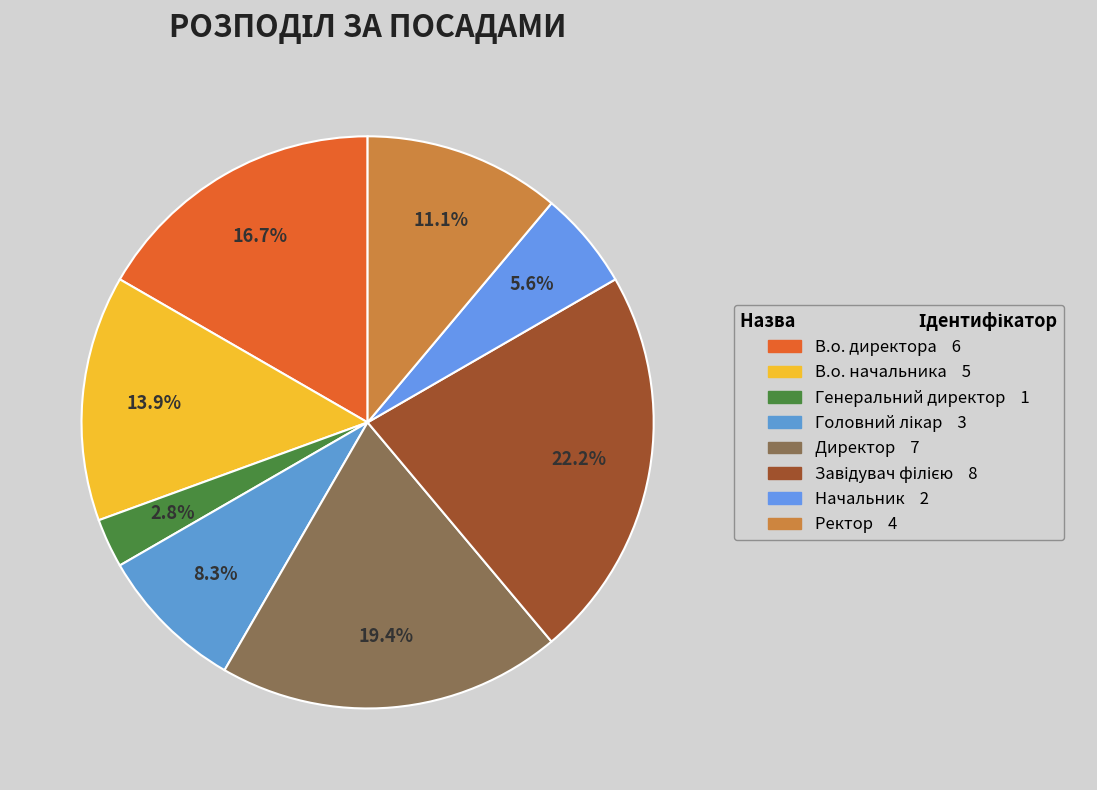

Rank the categories by value from lowest to highest.

Генеральний директор, Начальник, Головний лікар, Ректор, В.о. начальника, В.о. директора, Директор, Завідувач філією